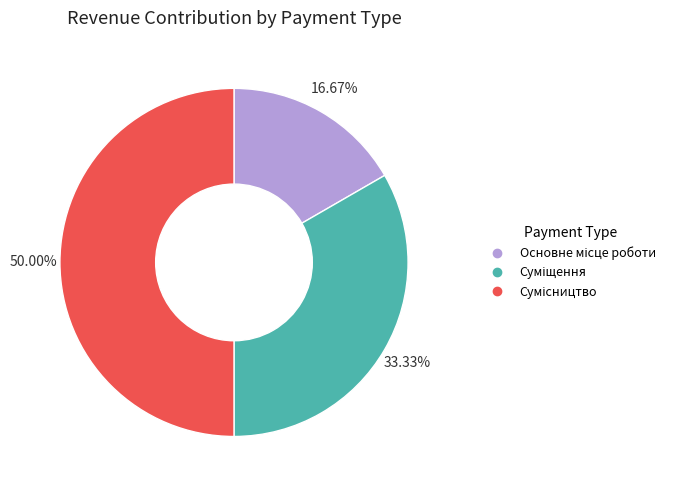

To the nearest percent, what percentage of the pie is Сумісництво?

50%